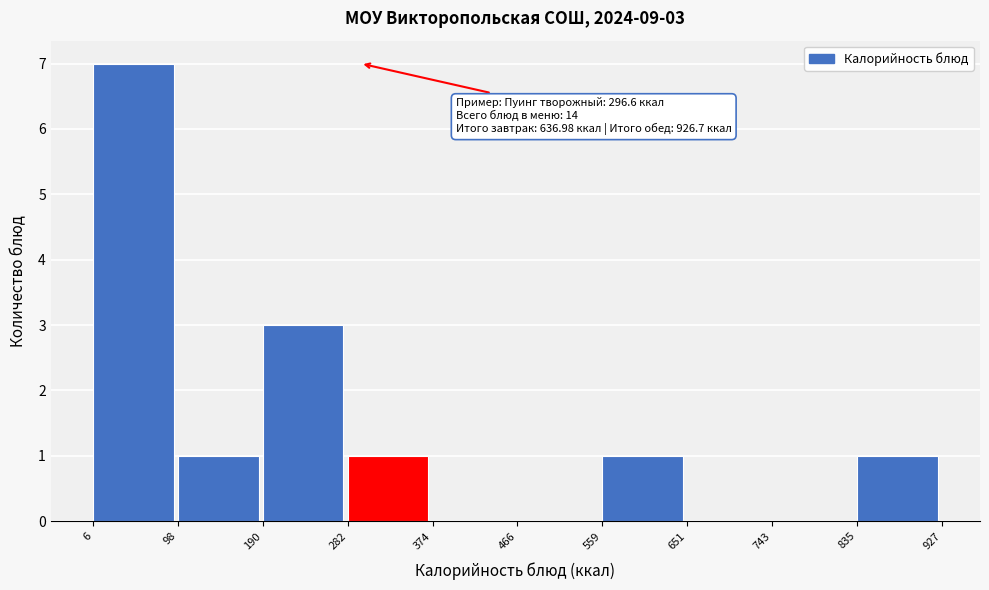

Which range on the x-axis has the tallest bar?

6 to 98